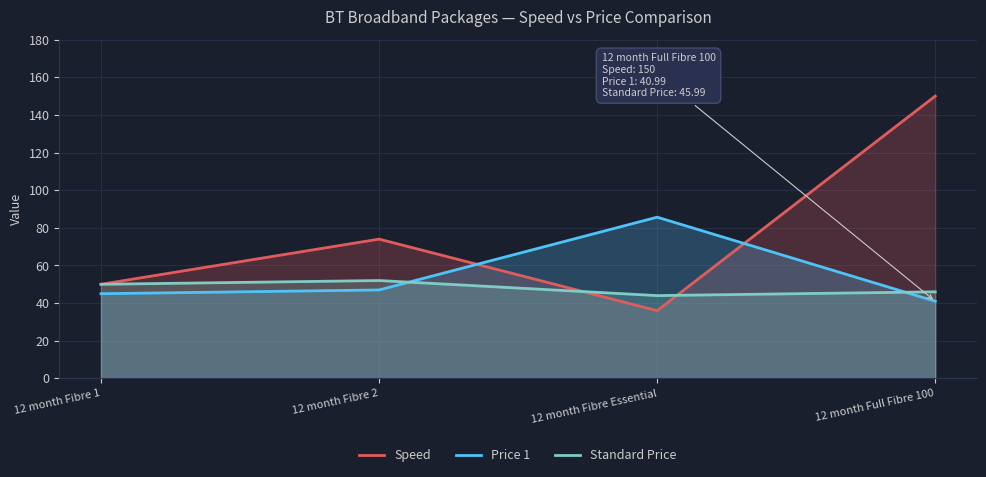

Where is the first local maximum for Speed?

12 month Fibre 2